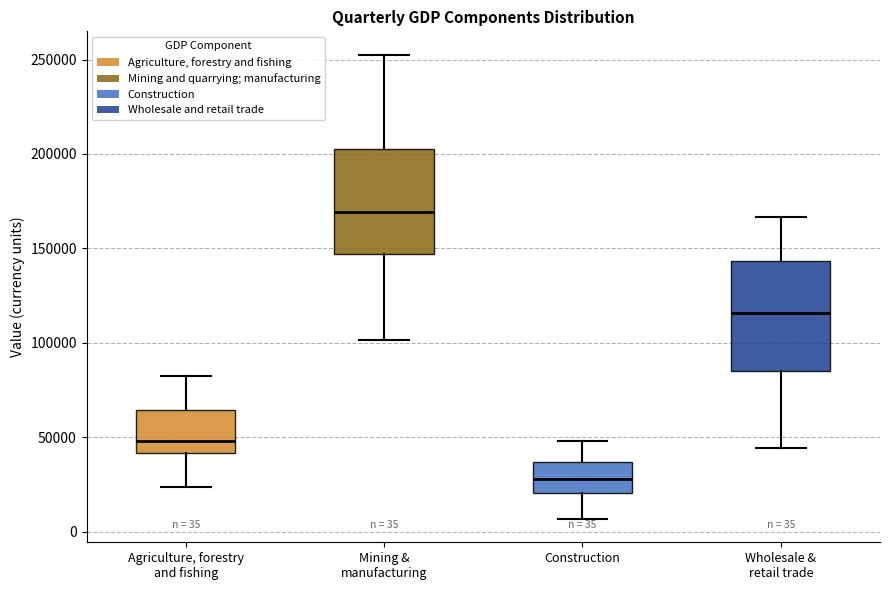

Which box has the highest median line?

Mining & manufacturing